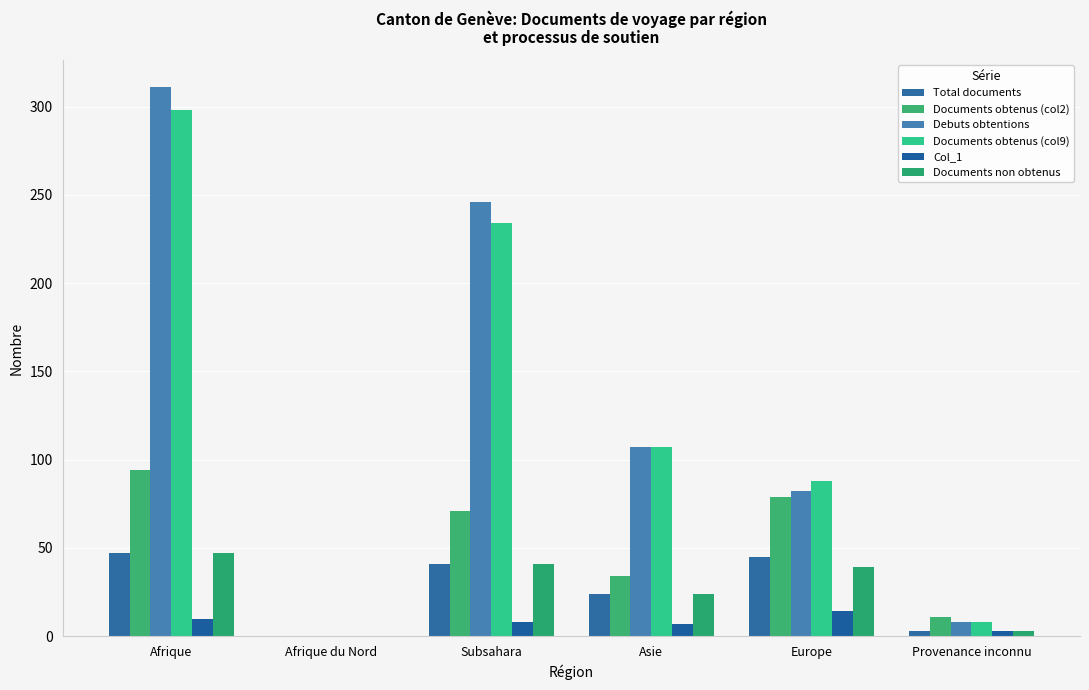

What is the label of the 6th bar from the left?

Provenance inconnu